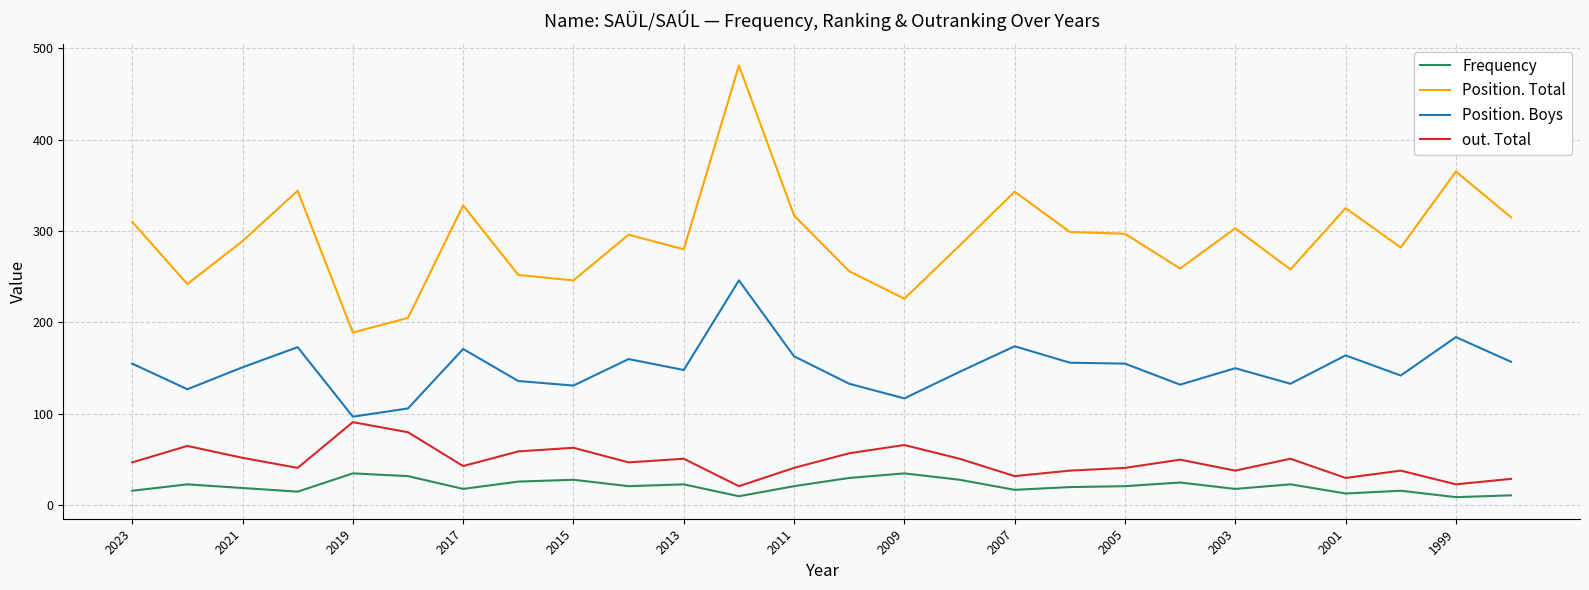

What is the difference between the maximum and minimum values in the Frequency series?

26